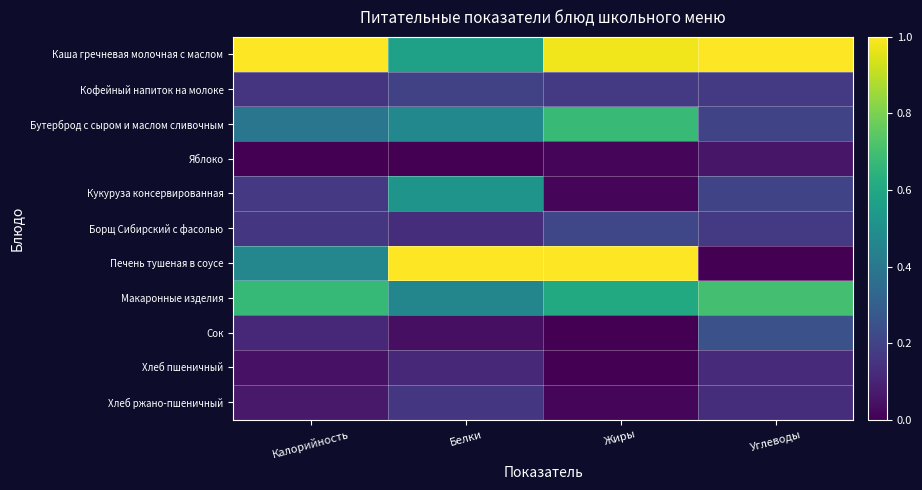

At how many categories does at least one series exceed 0?

4